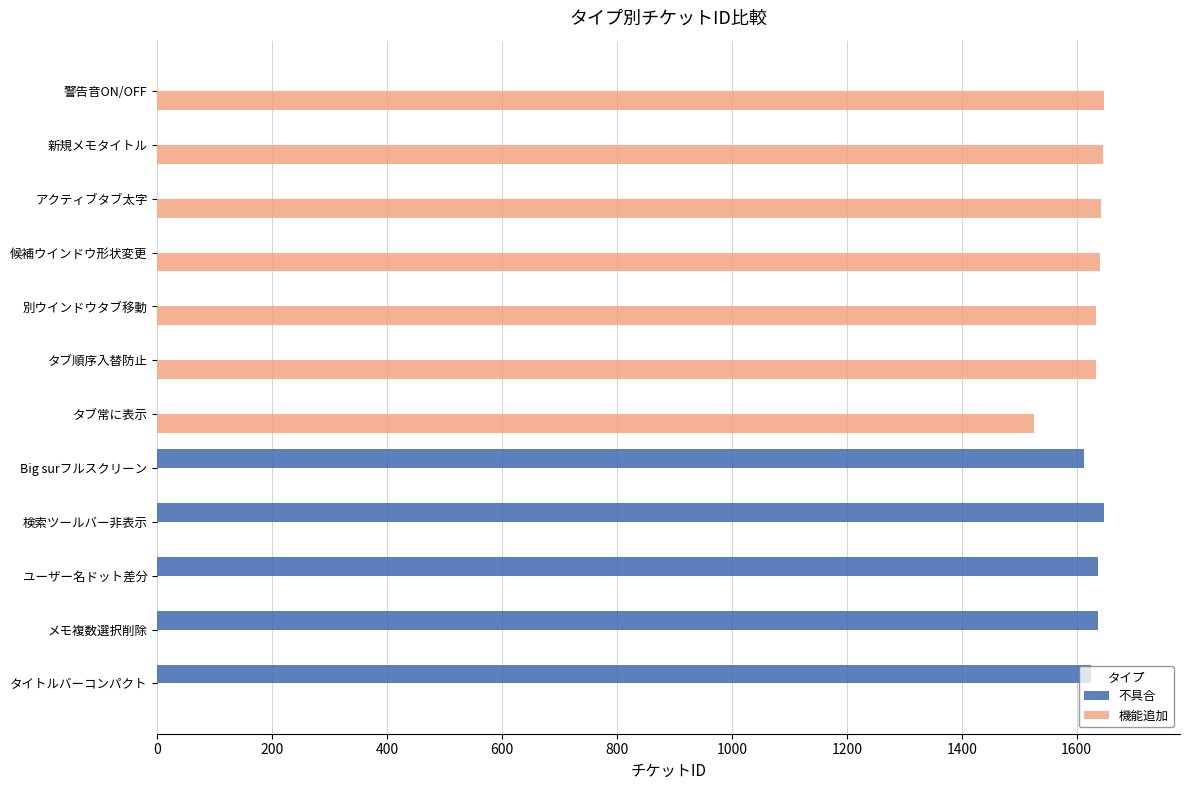

What is the sum of all 不具合 values?

8161